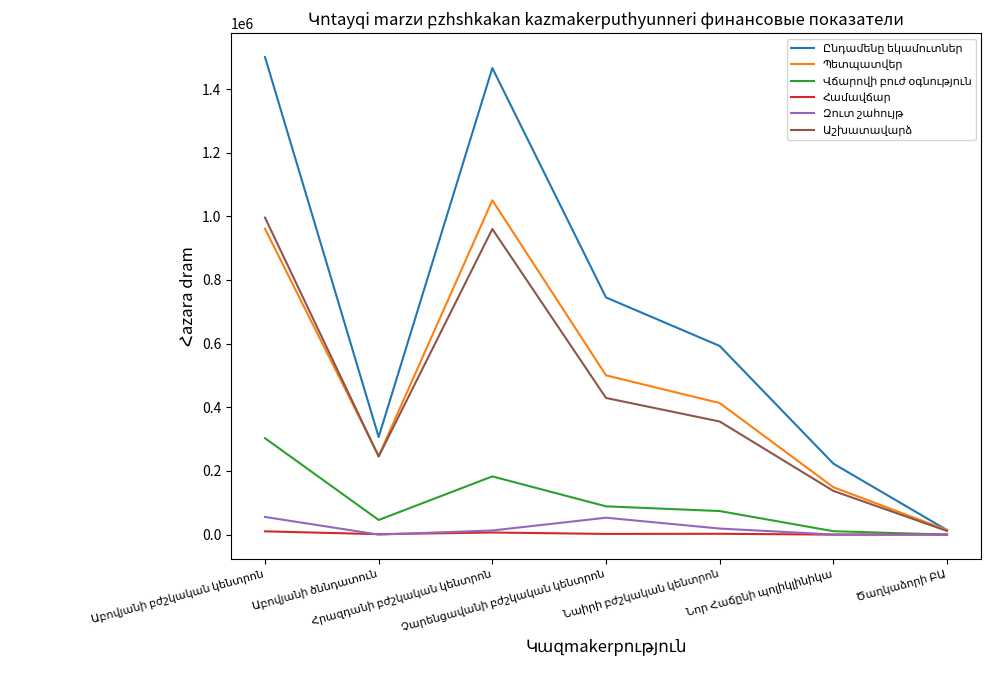

Does the chart display data point markers on the line(s)?

No